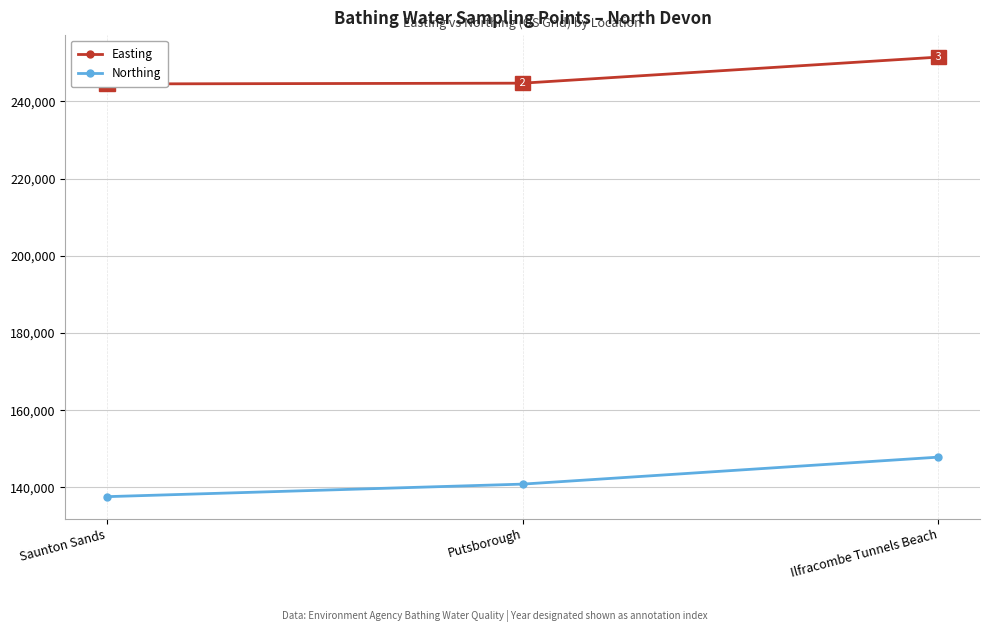

At which label does Easting first exceed 244750?

Ilfracombe Tunnels Beach